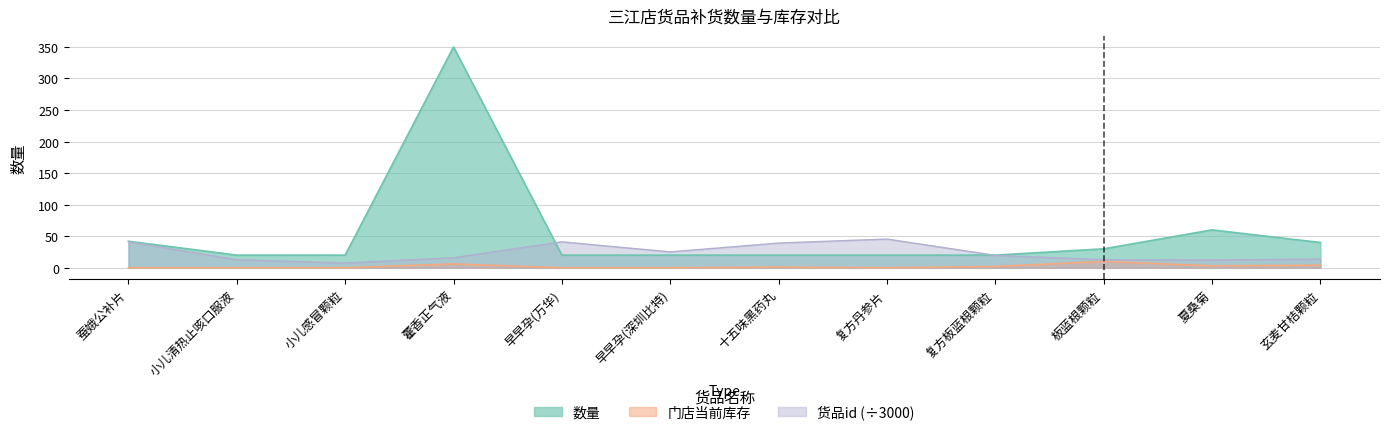

What are all the series names shown in the legend?

数量, 门店当前库存, 货品id